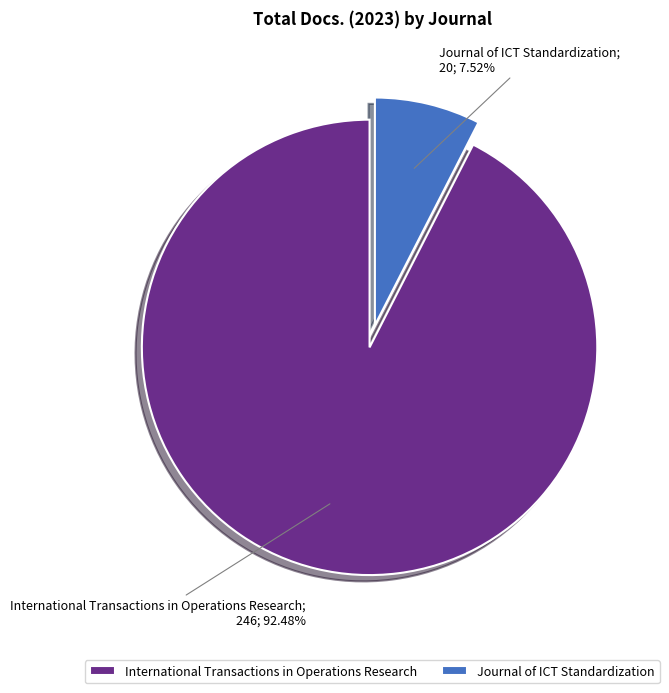

The International Transactions in Operations Research slice represents 99% of the pie. True or false?

False